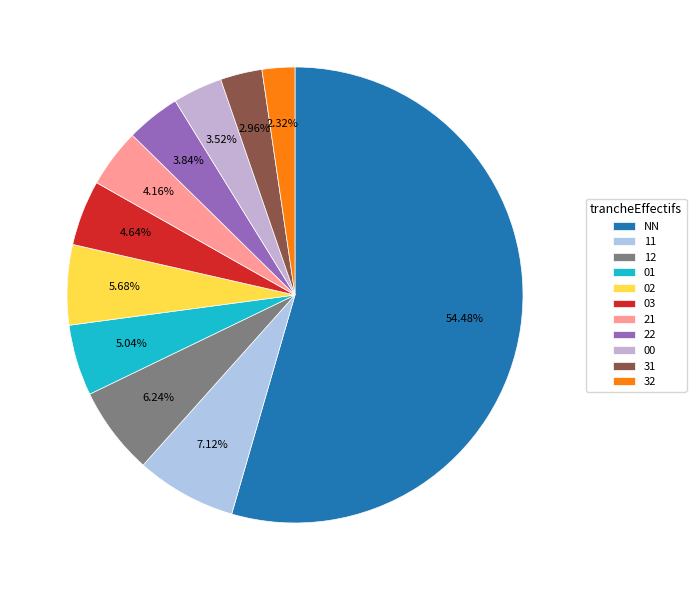

Does 31 represent more than half of the total?

No